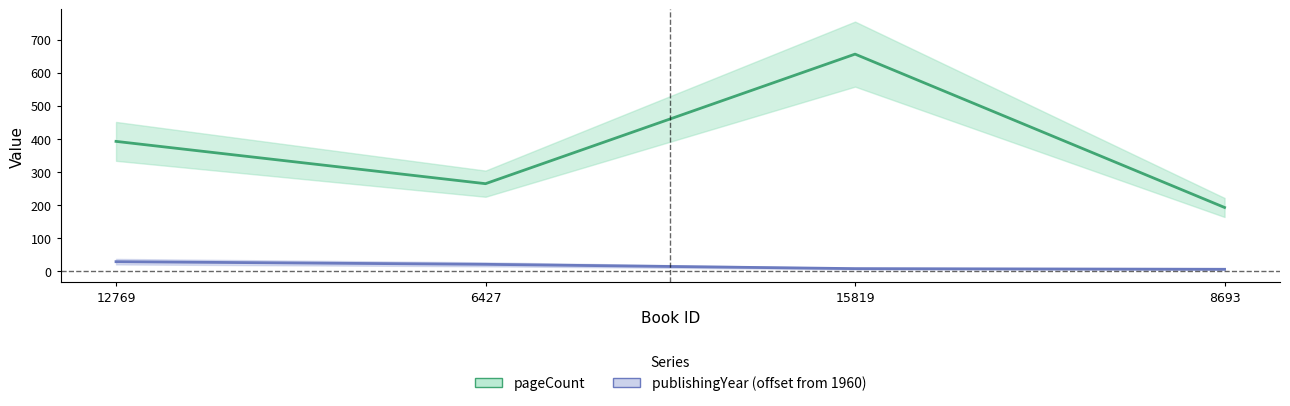

Which series has the widest spread of values?

pageCount